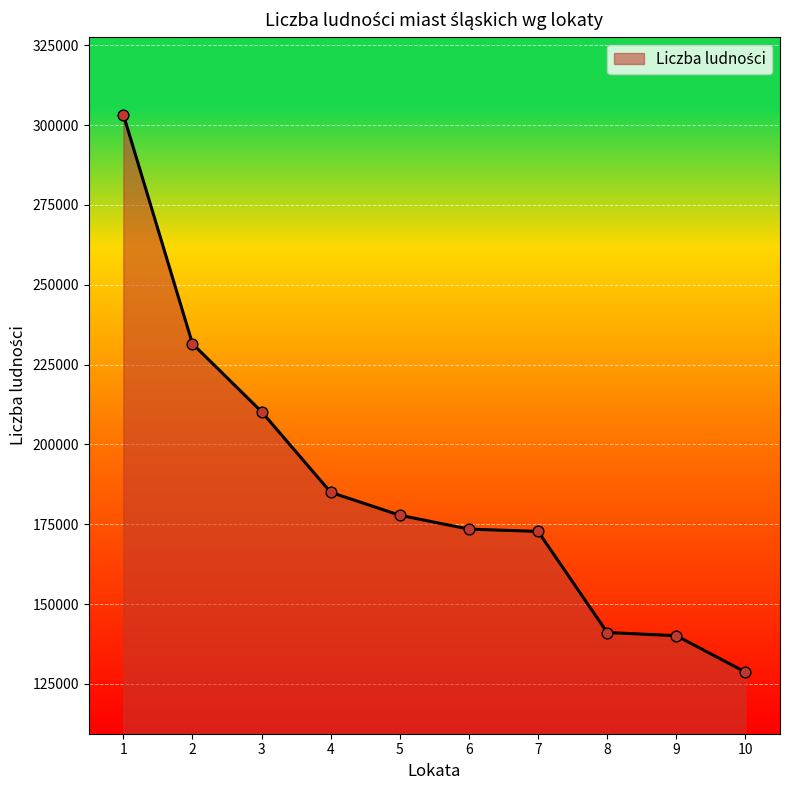

Approximately how many times larger is the value at 6 compared to 10?

1.3